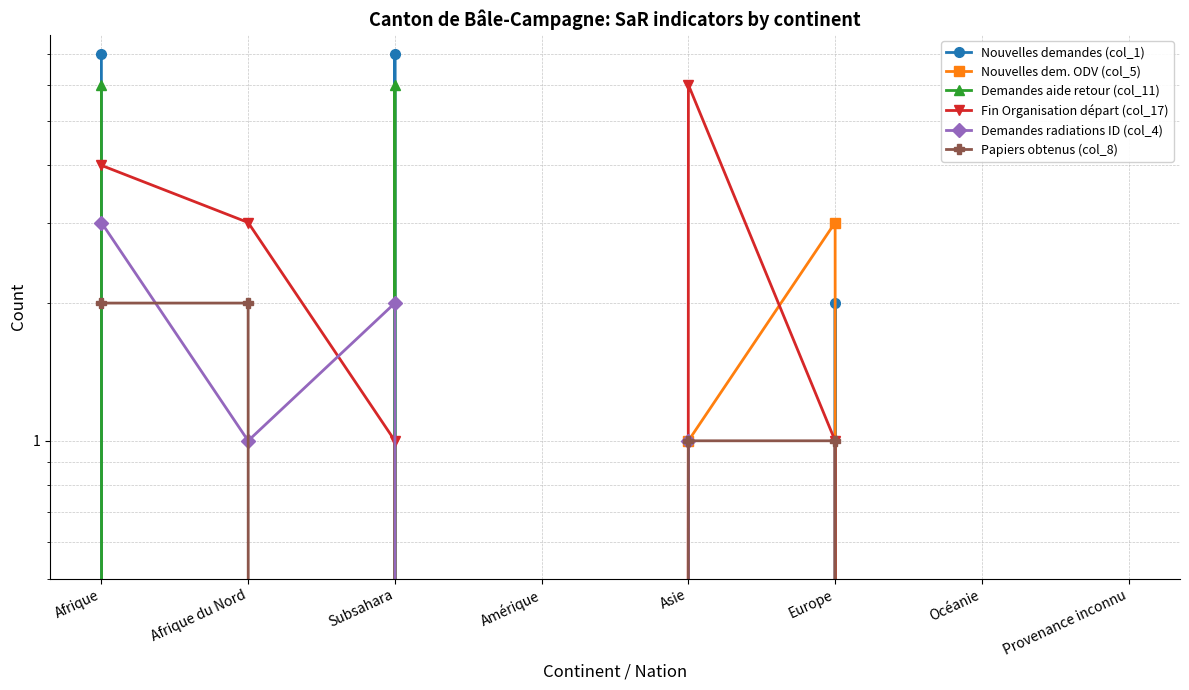

True or false: Fin Organisation départ (col_17) has a value of 2 at Océanie.

False